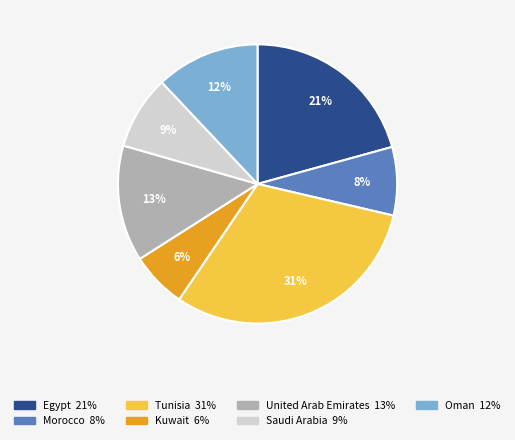

Combined, do United Arab Emirates and Kuwait account for over 50%?

No